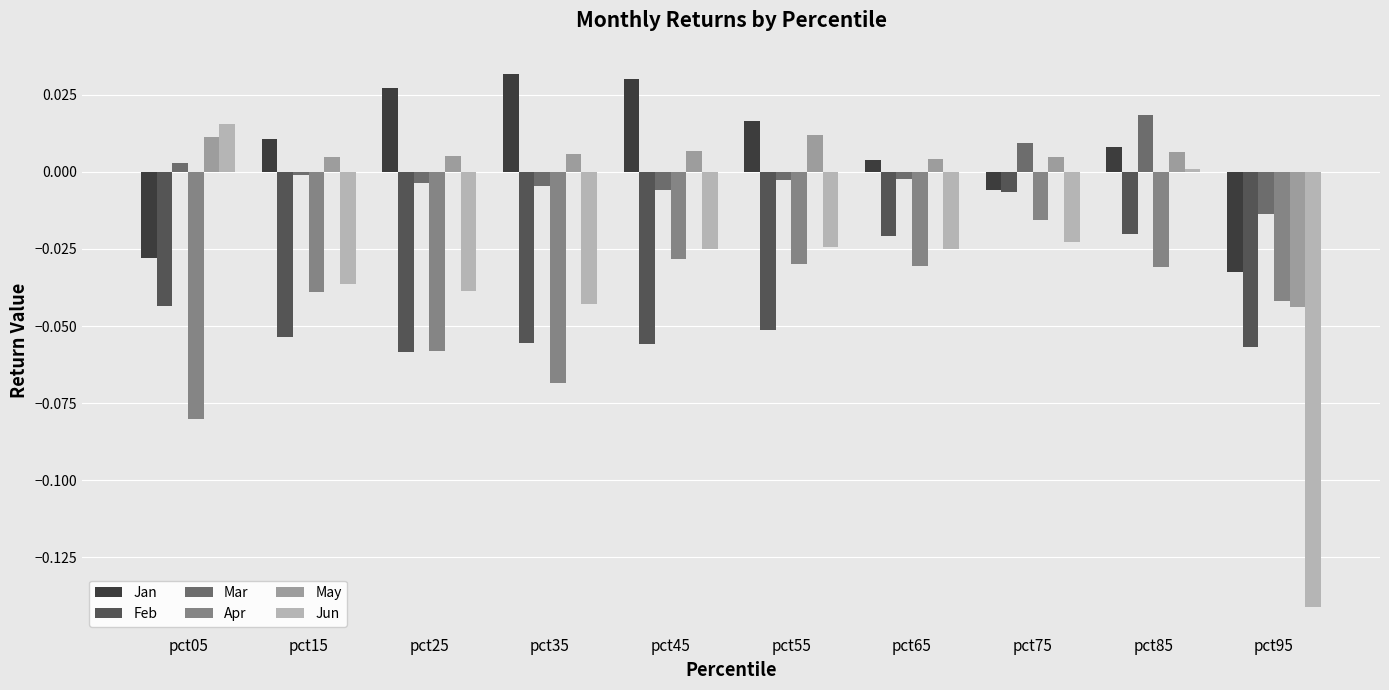

List the series in order of their peak value, highest first.

Jan, Mar, Jun, May, Feb, Apr